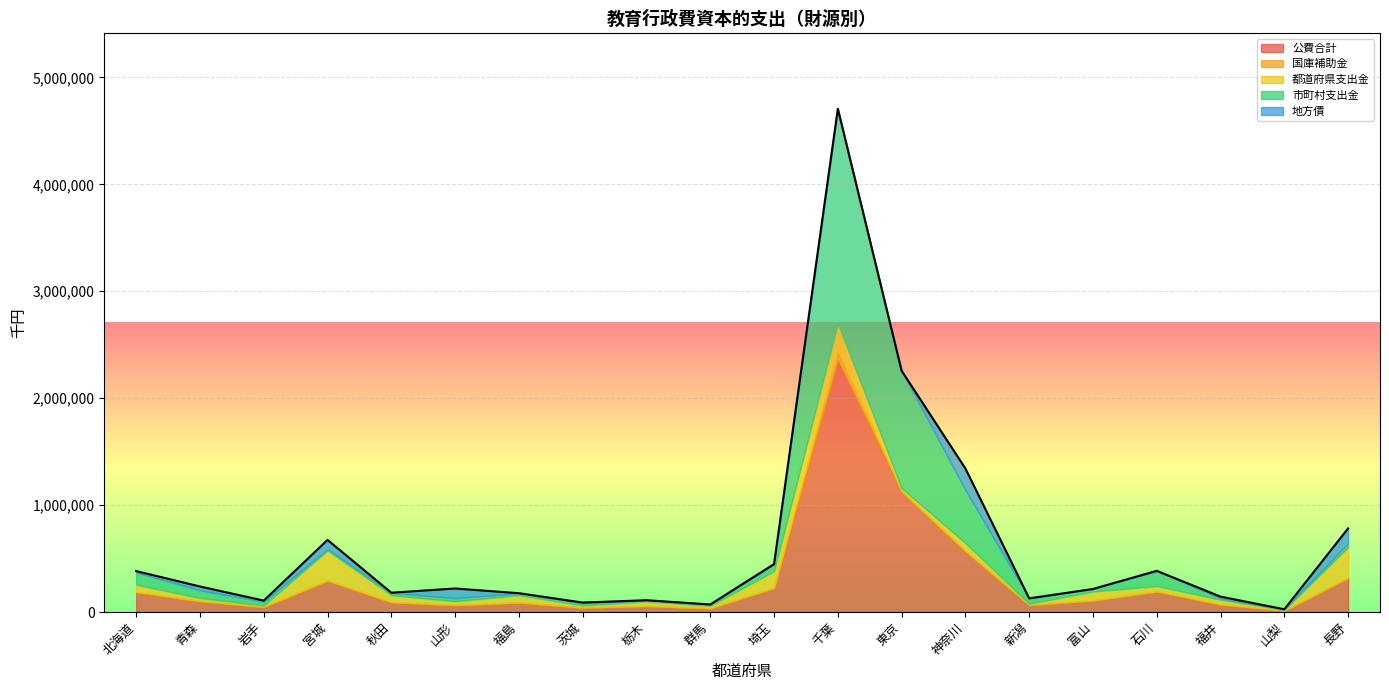

Reading left to right, what are all the values shown in this chart?

公費合計: 185261	101923	48230	294699	90248	64963	87989	41297	55153	35233	223964	2353030	1128221	571246	63819	107788	192528	64401	12794	320914
国庫補助金: 1823	50	0	0	2315	172	1500	336	1000	322	1000	92764	0	160	2450	675	84	9828	0	0
都道府県支出金: 69484	28986	13790	281052	65366	36293	67999	19733	44150	22591	158225	253901	30627	73721	11699	83904	50277	40845	7435	286804
市町村支出金: 113954	72887	34440	13647	22567	28498	18490	21228	10003	12320	64739	2006365	1097594	497365	49670	23209	142167	13728	5359	34110
地方債: 12410	34930	10400	85000	0	90000	0	5782	0	0	0	0	0	200000	0	0	0	15000	0	140000